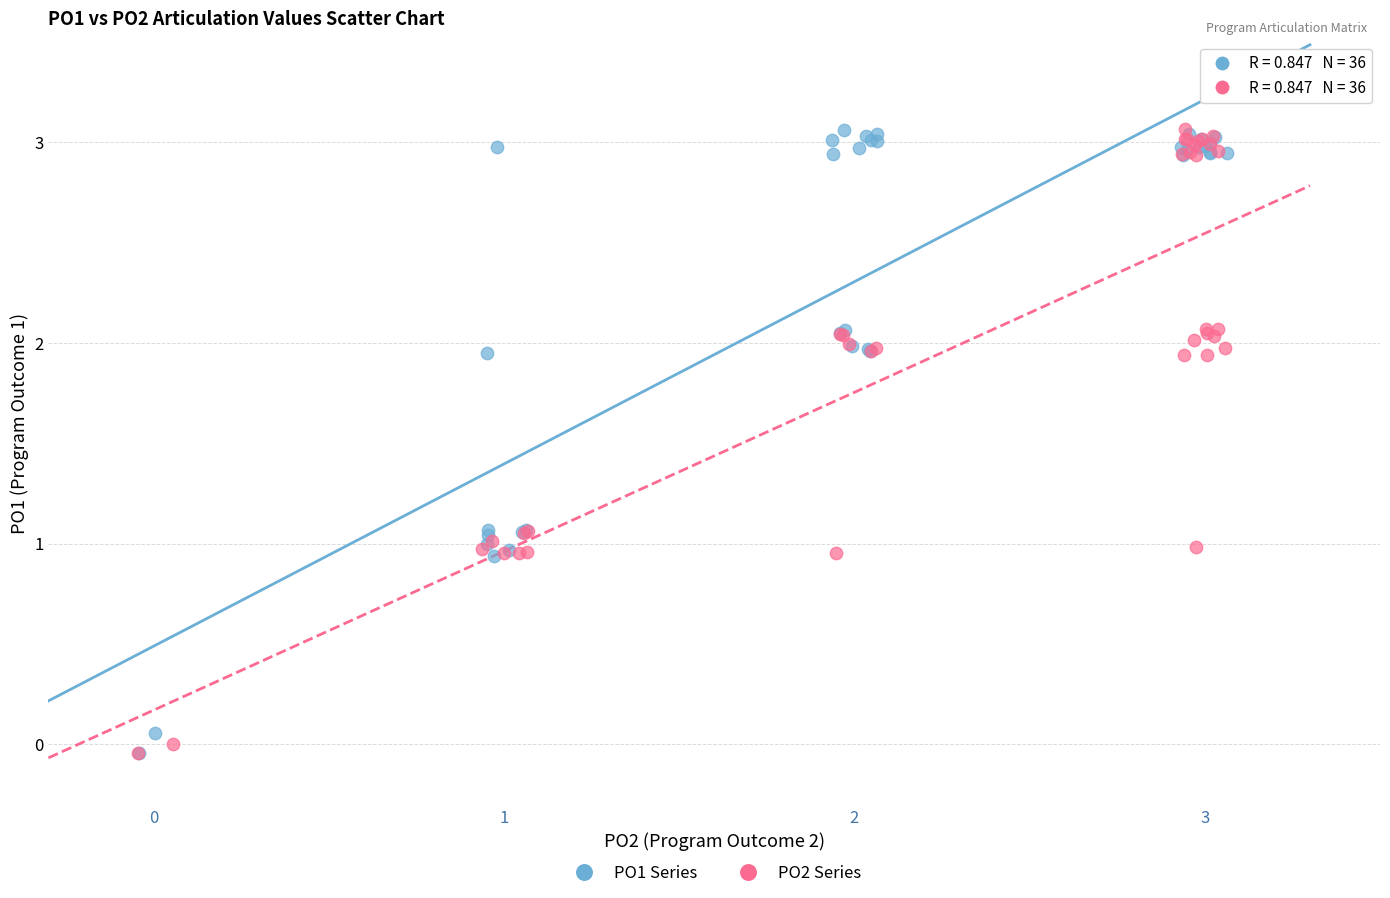

What are all the series names shown in the legend?

PO1 Series, PO2 Series